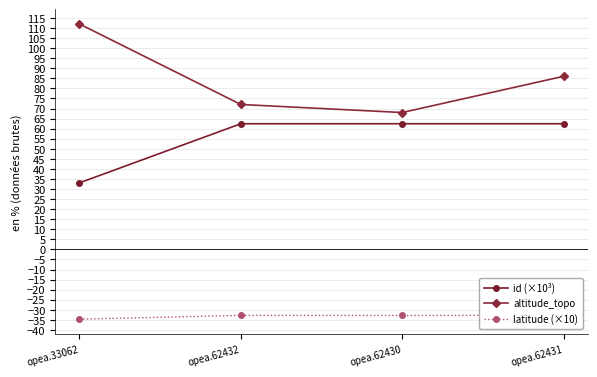

At opea.33062, list the series in order from smallest to largest.

latitude (×10), id (×10³), altitude_topo